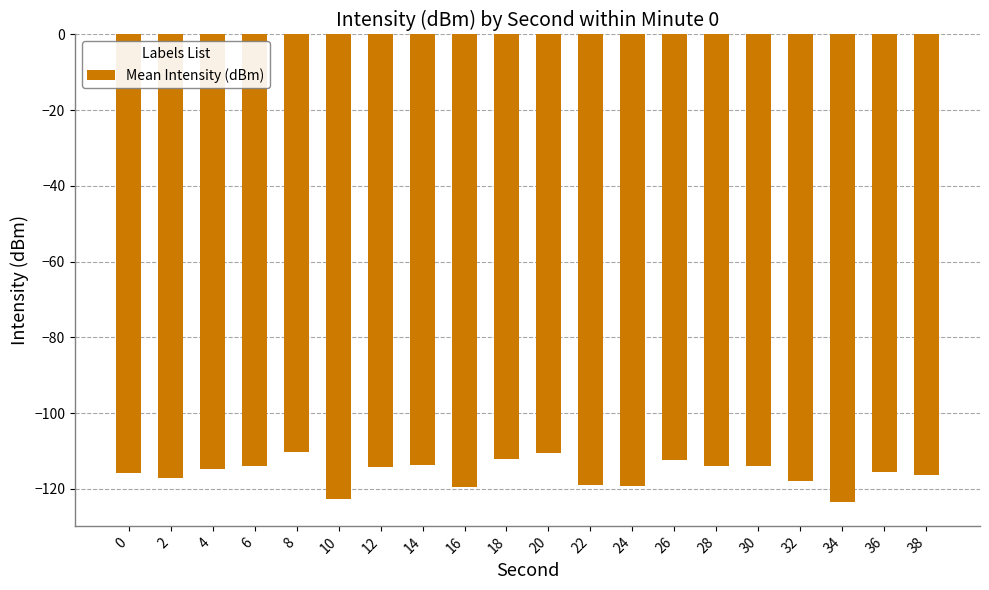

How many categories are shown in the chart?

20